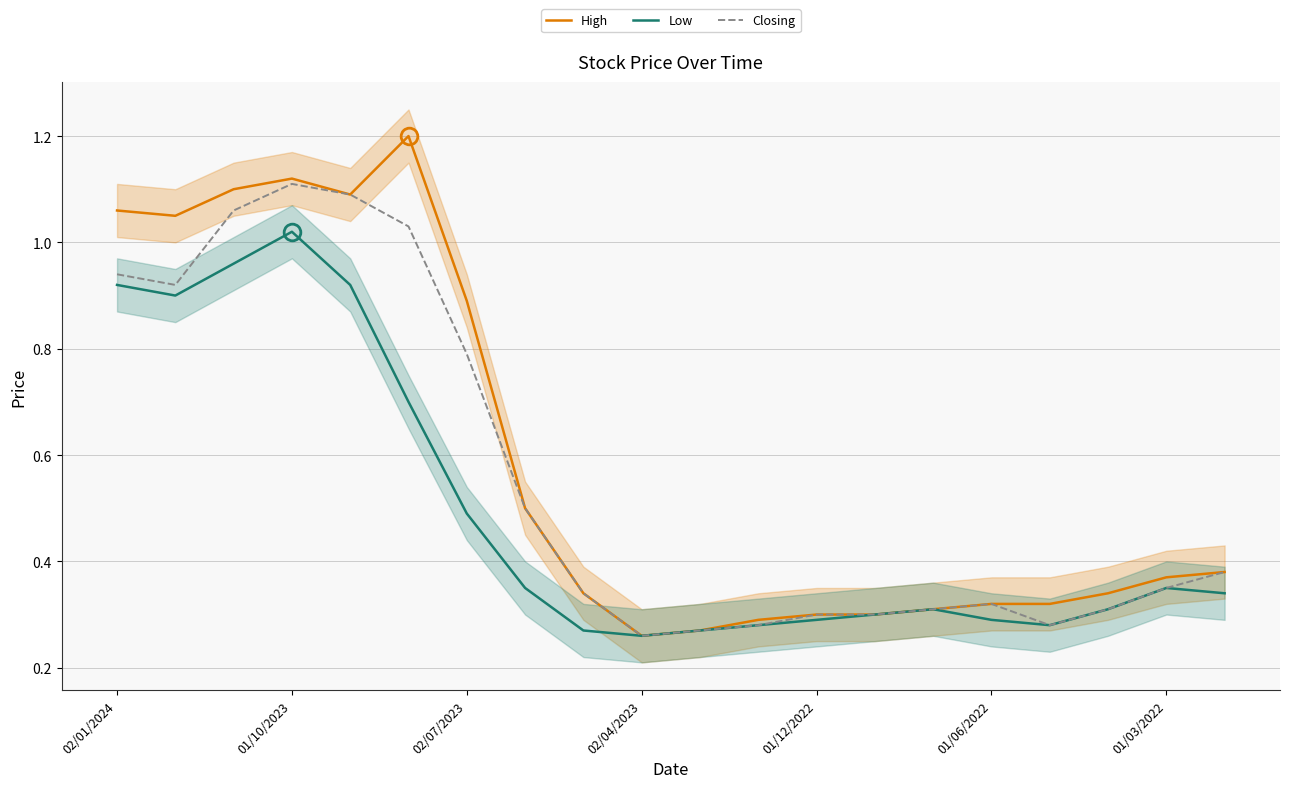

True or false: Low and High cross at least once.

False